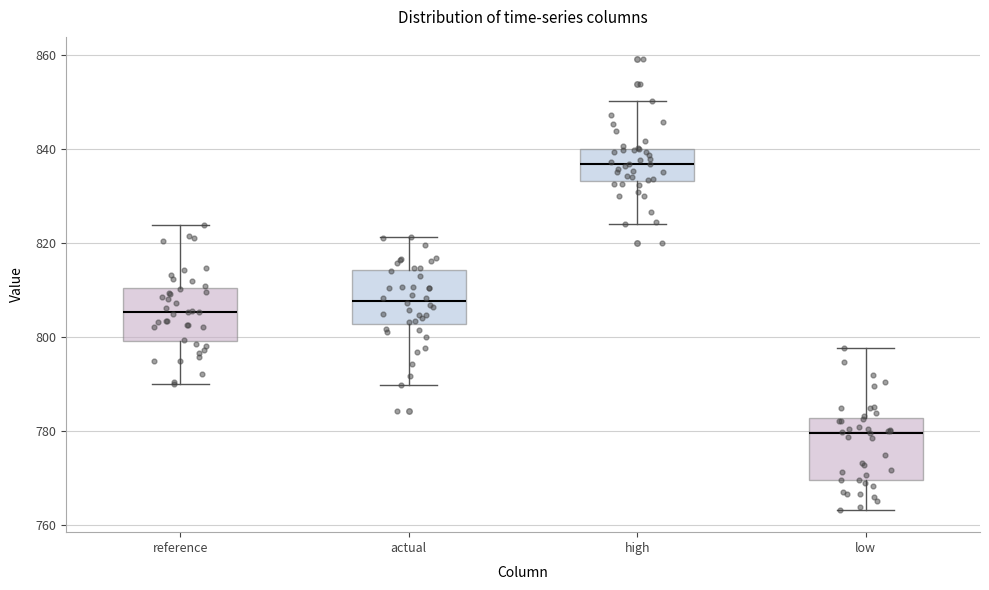

Which box's median line is the highest?

high